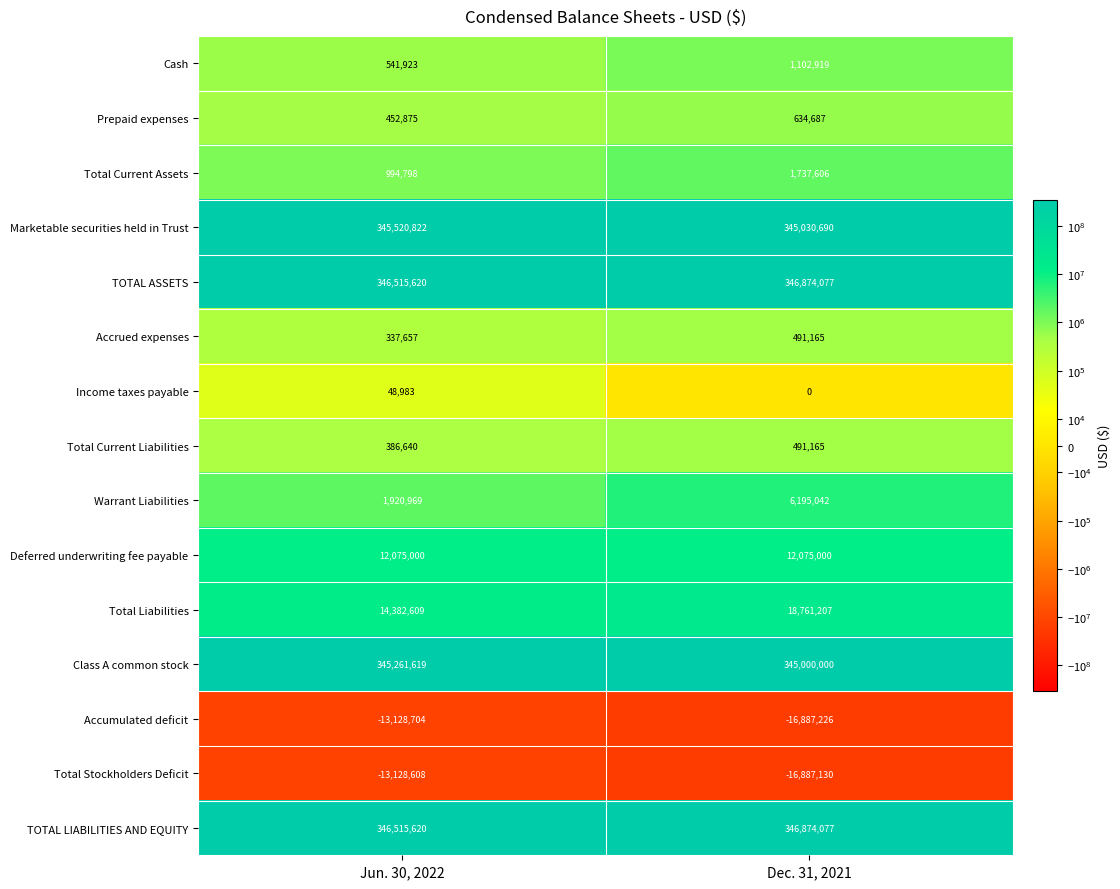

At which category does the chart reach its minimum across all series?

Dec. 31, 2021